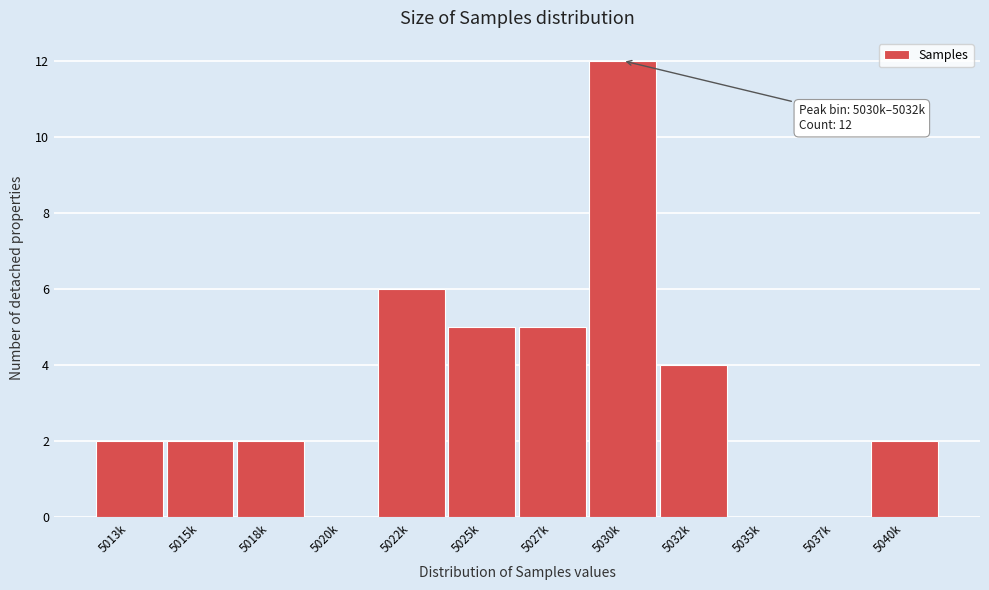

Reading right to left, list all the values displayed in this chart.

5040k=2	5037k=0	5035k=0	5032k=4	5030k=12	5027k=5	5025k=5	5022k=6	5020k=0	5018k=2	5015k=2	5013k=2